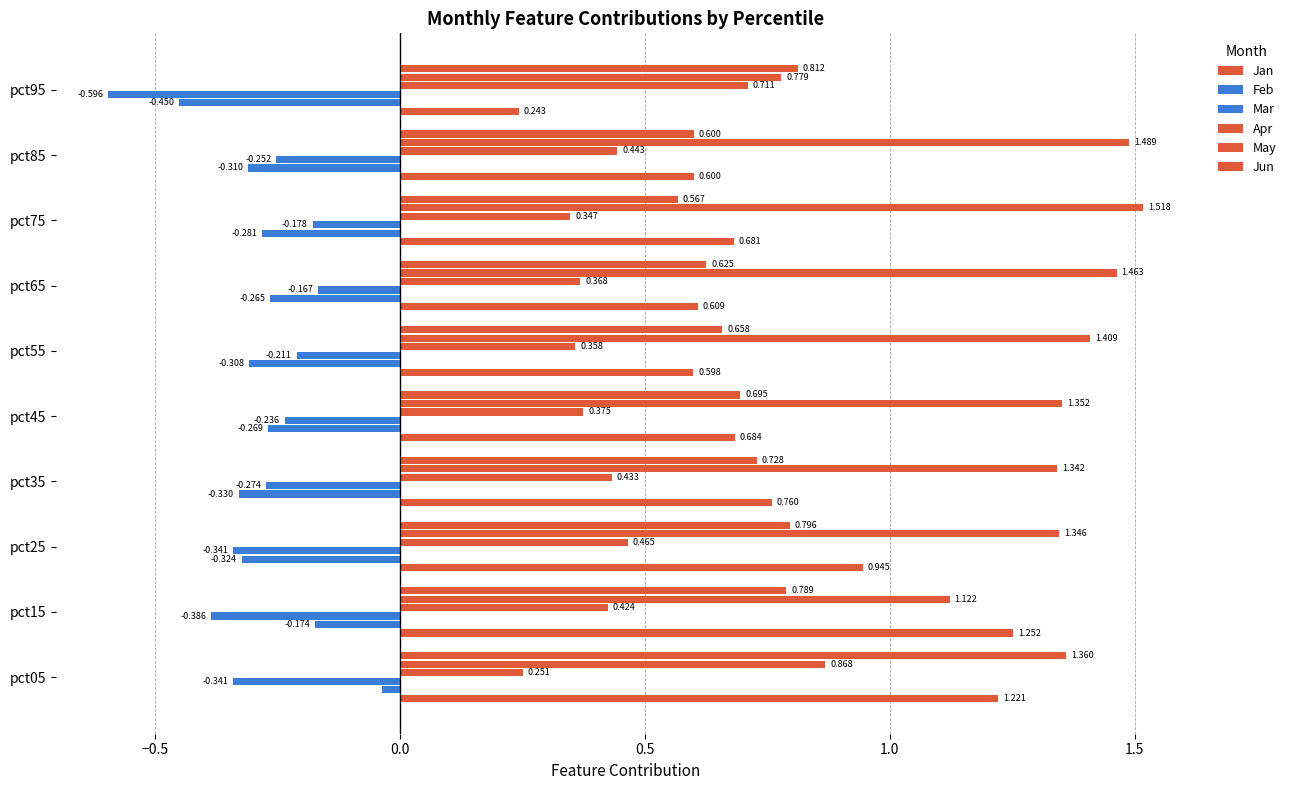

How many values in the May series exceed 1?

8